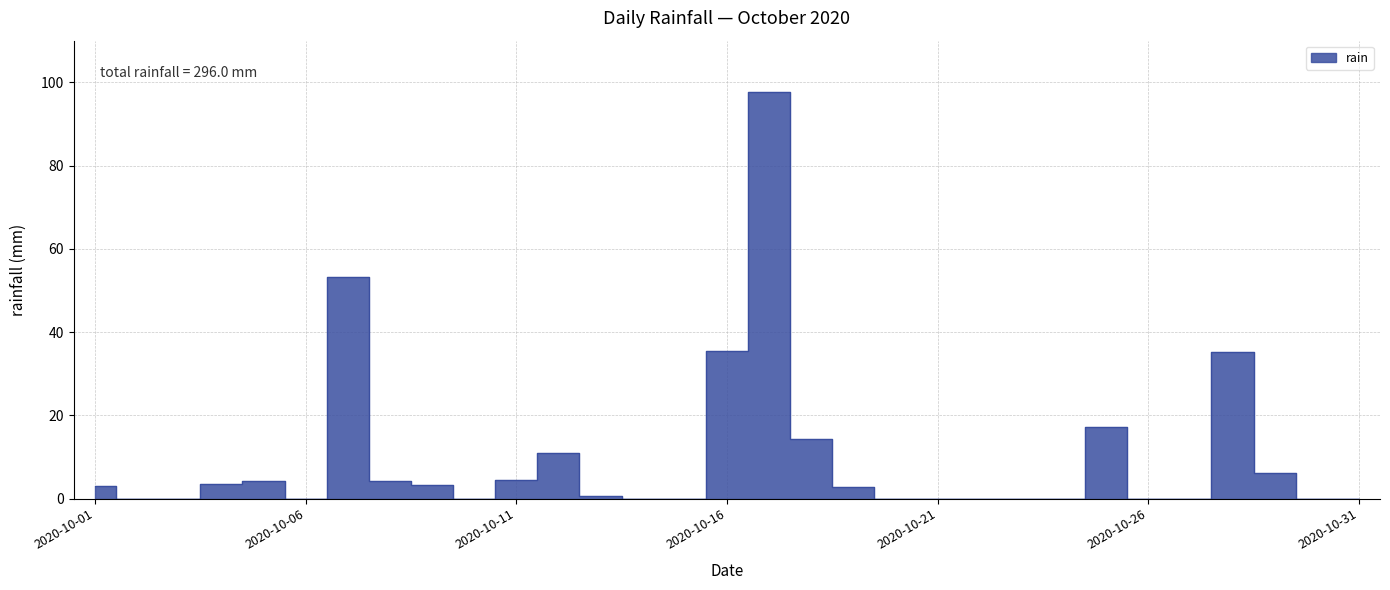

Between 2020-10-13 and 2020-10-08, which is larger?

2020-10-08